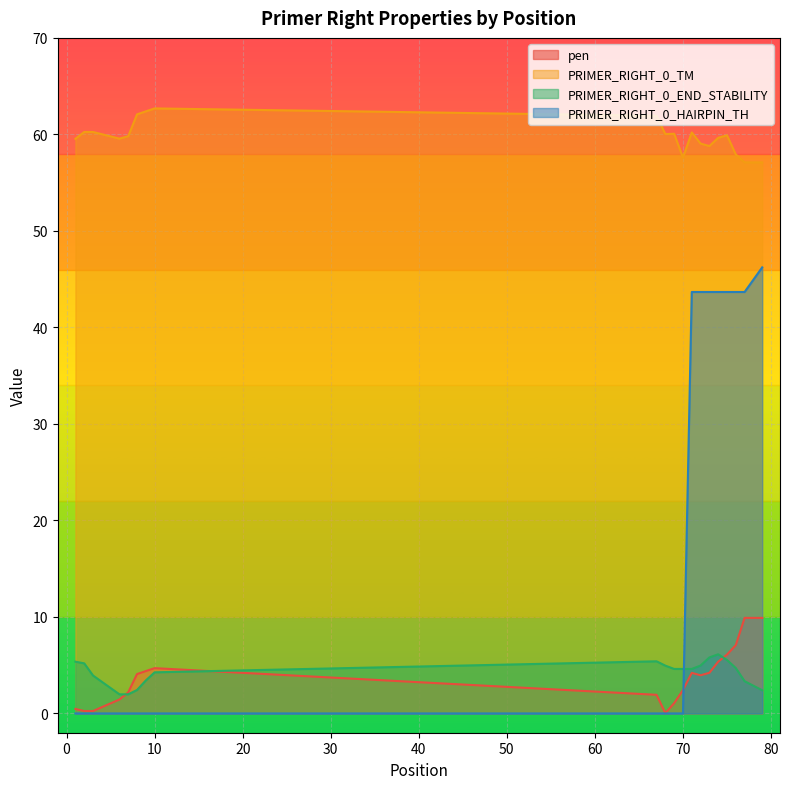

Reading left to right, what are all the values shown in this chart?

pen: 0.5	0.2	0.2	1.4	2.2	4.1	4.4	4.7	1.9	0.0	1.1	2.4	4.2	4.0	4.2	5.4	6.1	7.1	9.9	9.9
PRIMER_RIGHT_0_TM: 59.5	60.2	60.2	59.6	59.8	62.1	62.4	62.7	61.9	60.0	60.1	57.6	60.2	59.0	58.8	59.6	59.9	57.9	57.1	57.1
PRIMER_RIGHT_0_END_STABILITY: 5.4	5.2	3.9	2.0	2.0	2.4	3.4	4.3	5.4	5.0	4.6	4.6	4.6	5.0	5.8	6.1	5.5	4.7	3.3	2.4
PRIMER_RIGHT_0_HAIRPIN_TH: 0.0	0.0	0.0	0.0	0.0	0.0	0.0	0.0	0.0	0.0	0.0	0.0	43.7	43.7	43.7	43.7	43.7	43.7	43.7	46.2